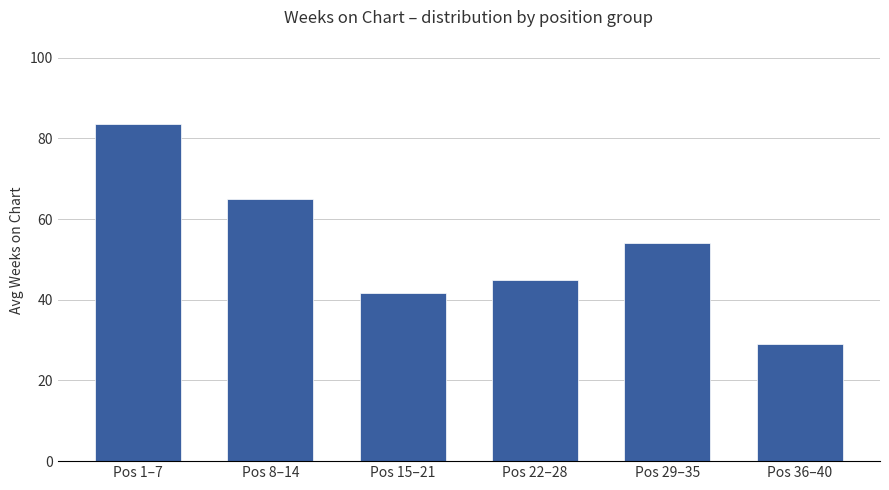

Does the chart contain any negative values?

No